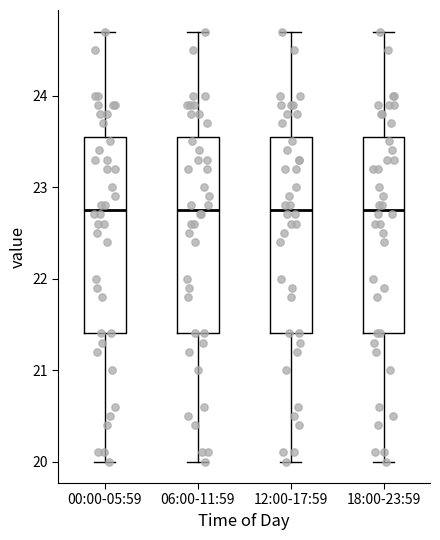

Where is the lower edge of the box for 06:00-11:59 on the y-axis? The values are not printed on the chart, so give them approximately, as read against the axis.

21.4